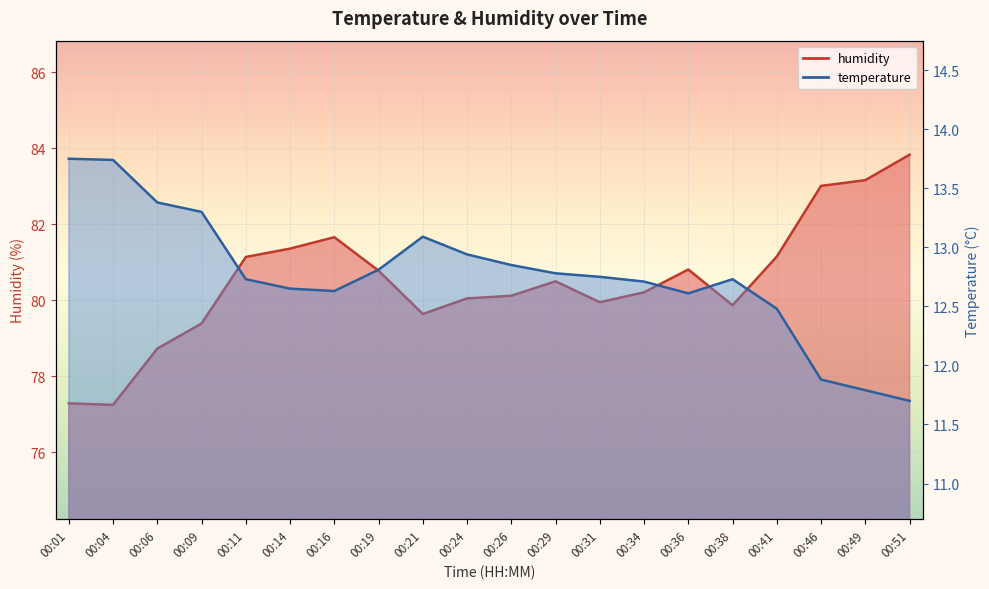

The value of humidity at 00:11 is 113.7. True or false?

False